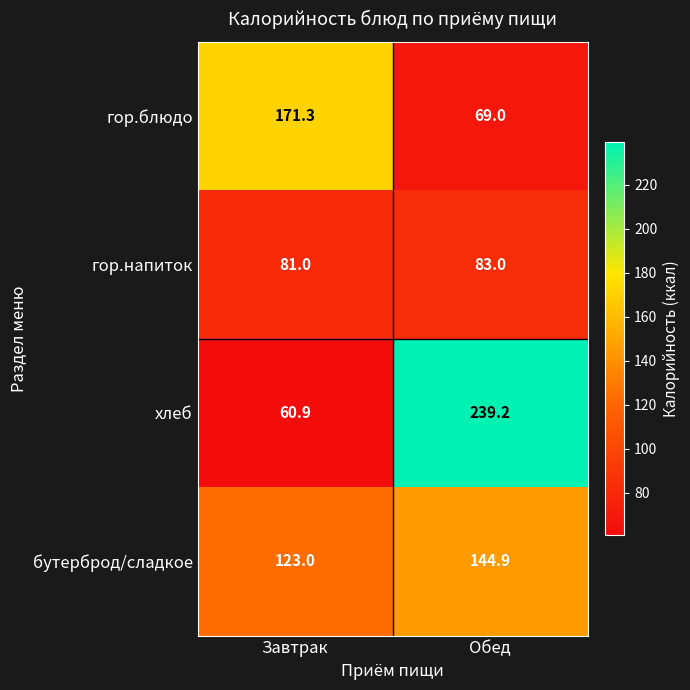

List the series in order of their overall mean, highest first.

хлеб, бутерброд/сладкое, гор.блюдо, гор.напиток